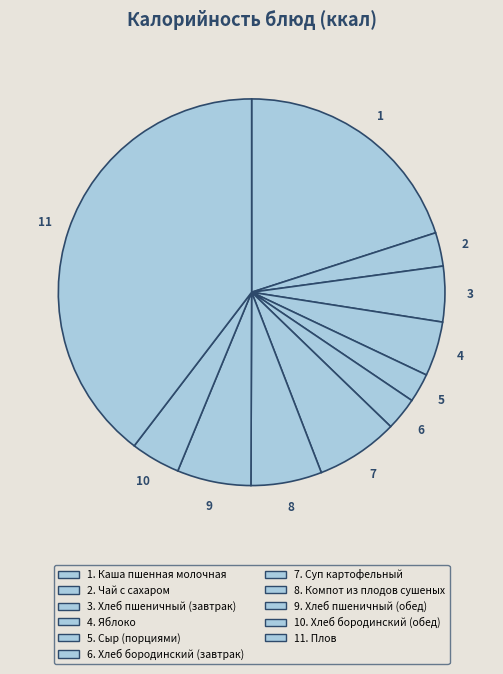

Count the number of slices in the pie.

11